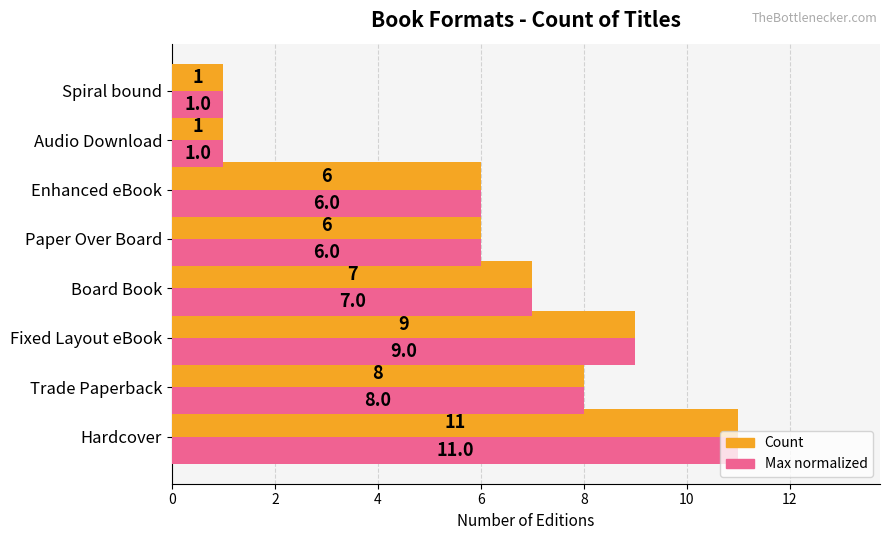

The value of Max normalized at Audio Download is 1. True or false?

True